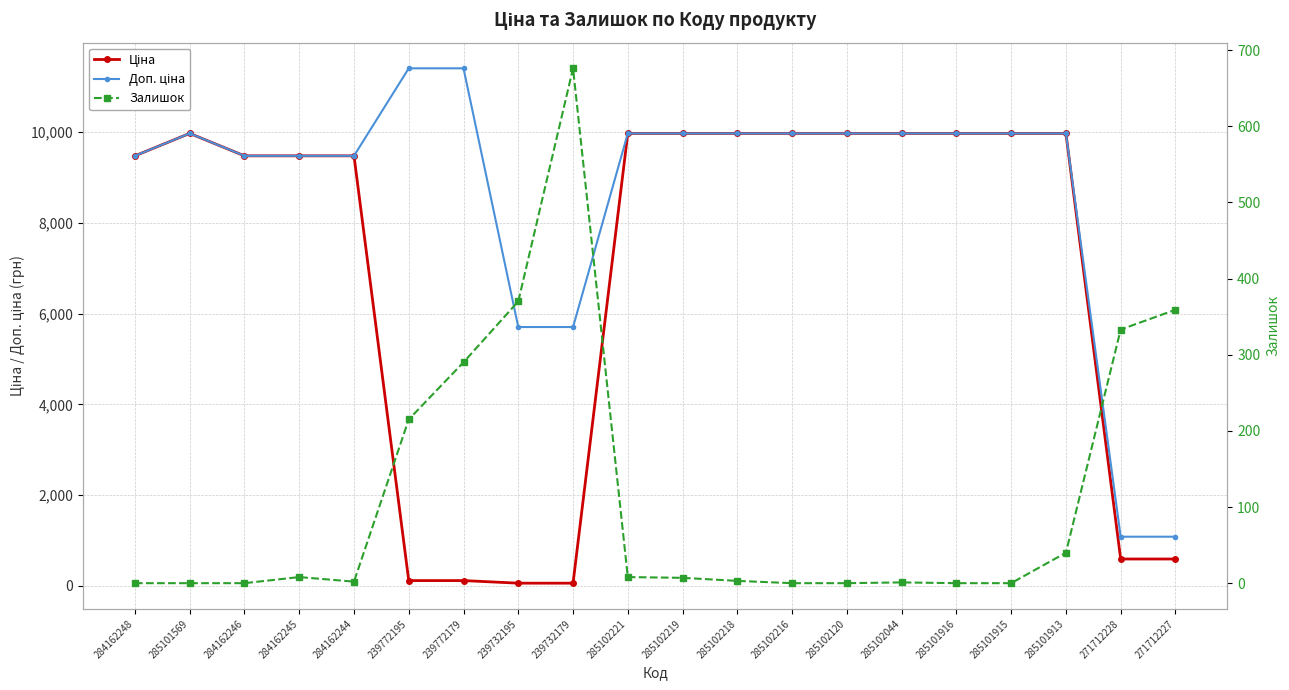

Which series has the widest spread of values?

Доп. ціна